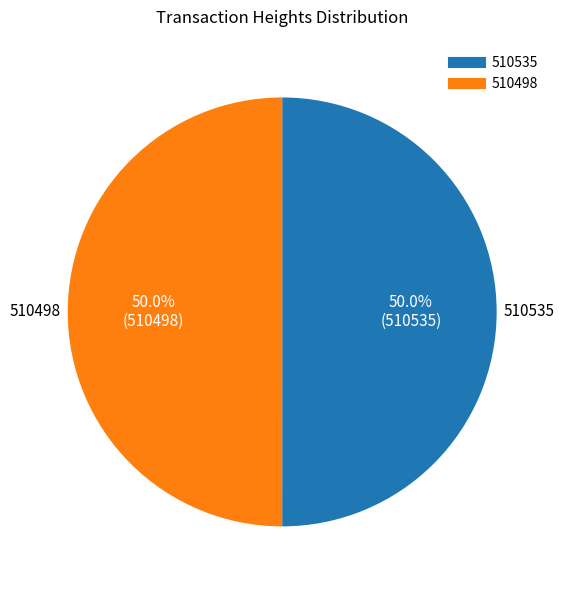

To the nearest percent, what portion does 510535 represent?

50%